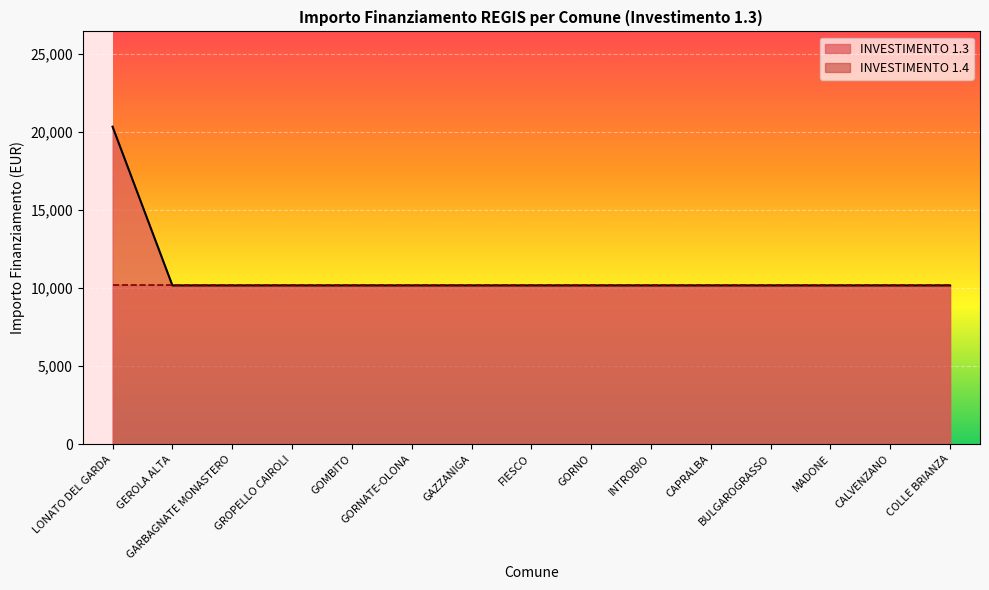

How many values exceed 10172?

1